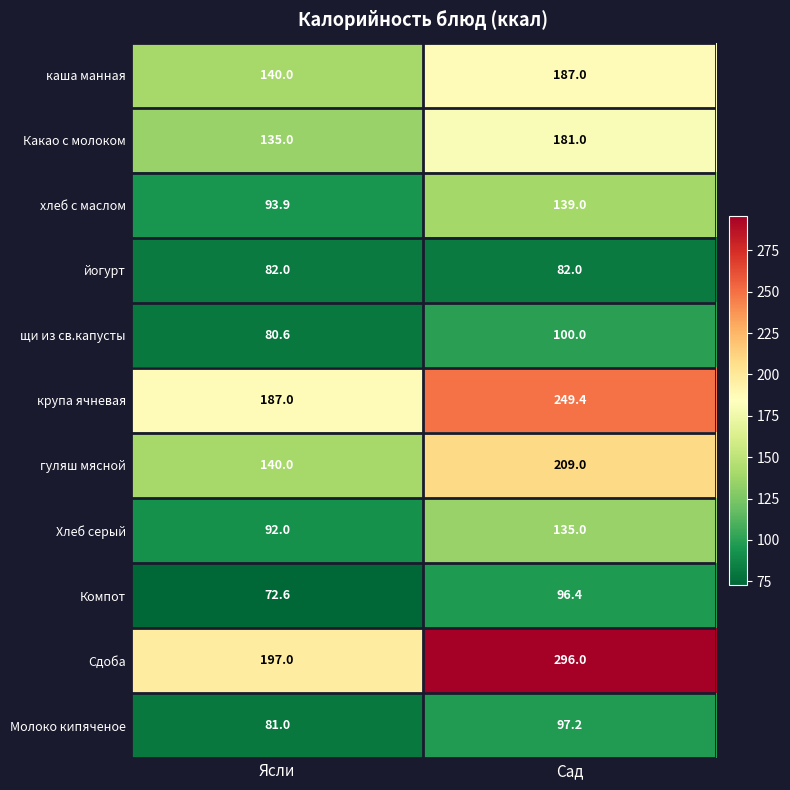

List the labels in order of крупа ячневая value, smallest first.

Ясли, Сад